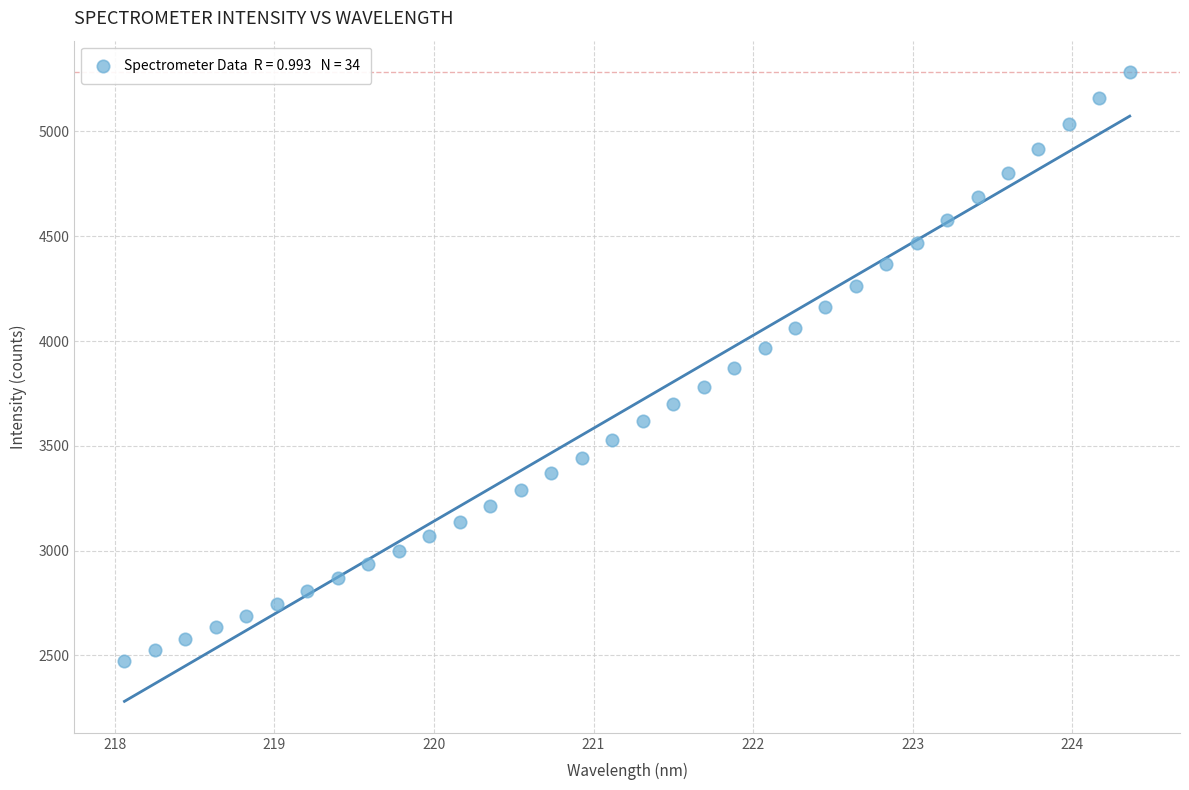

What is the range of X values (max minus min)?

6.3